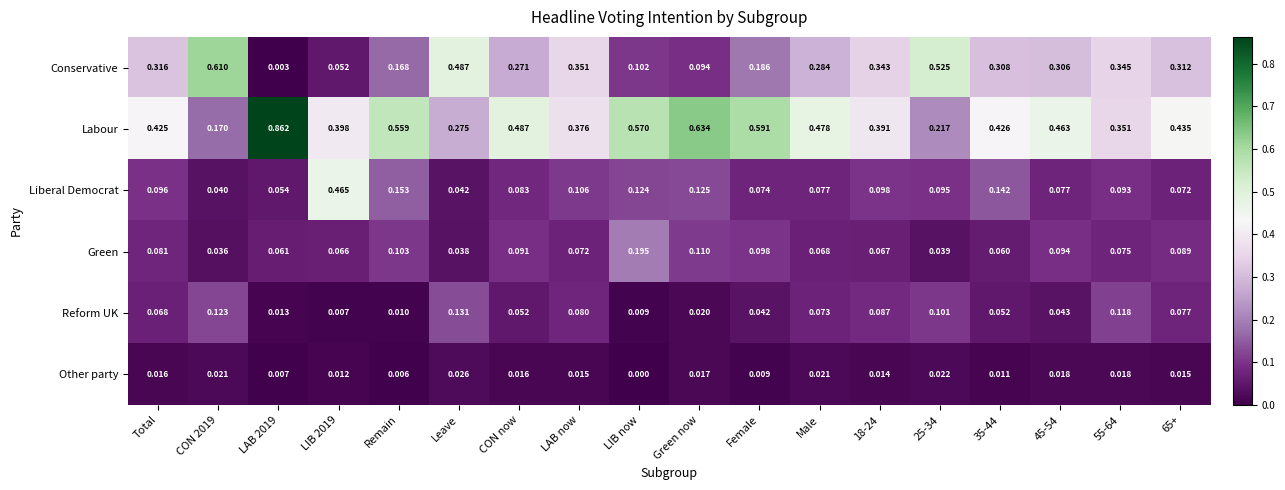

At which category does the chart reach its minimum across all series?

LIB now